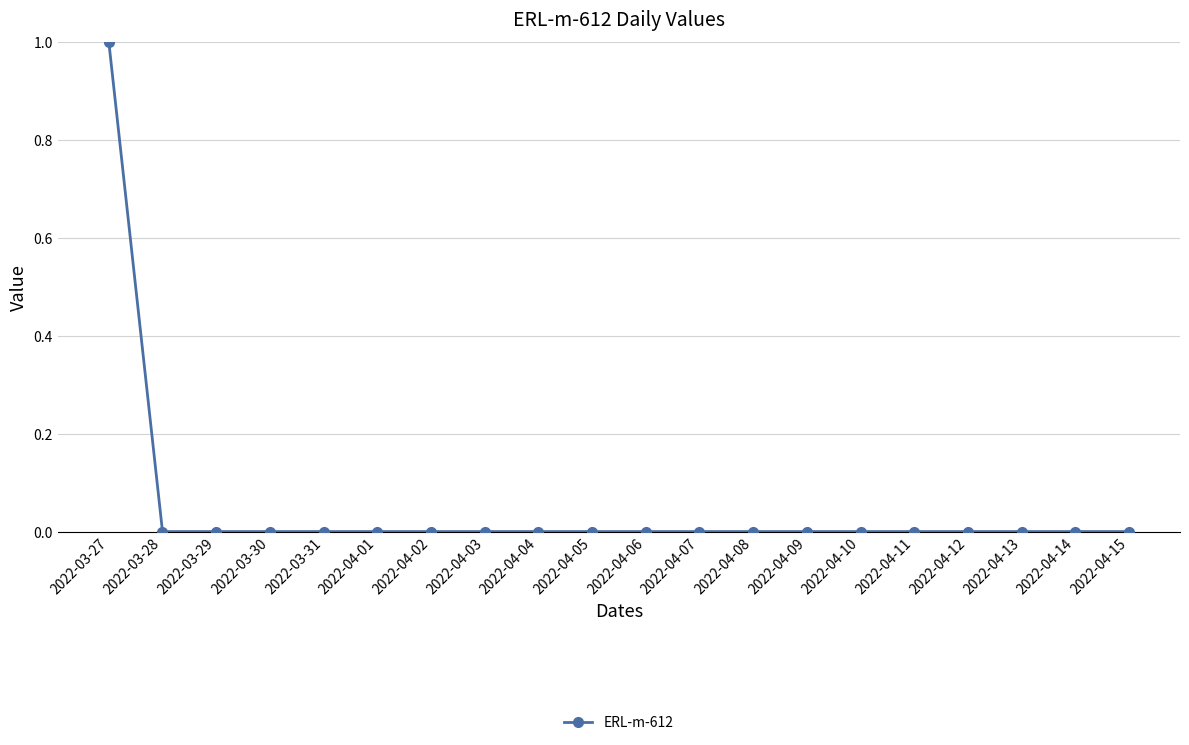

How many data points does each series have?

20